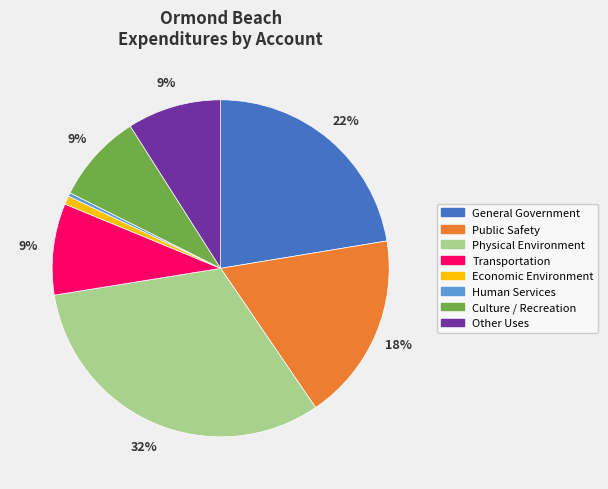

What is the largest slice in the pie chart?

Physical Environment